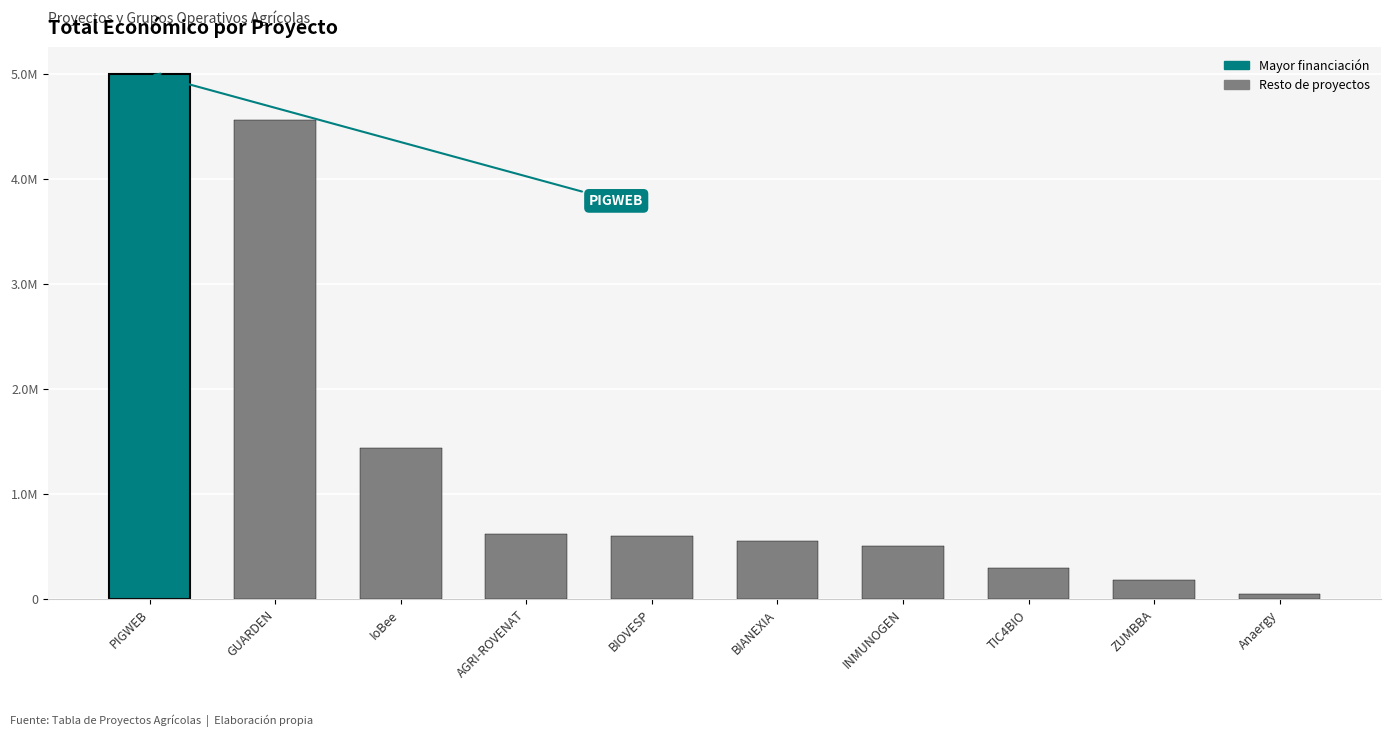

How many series are shown in this chart?

1